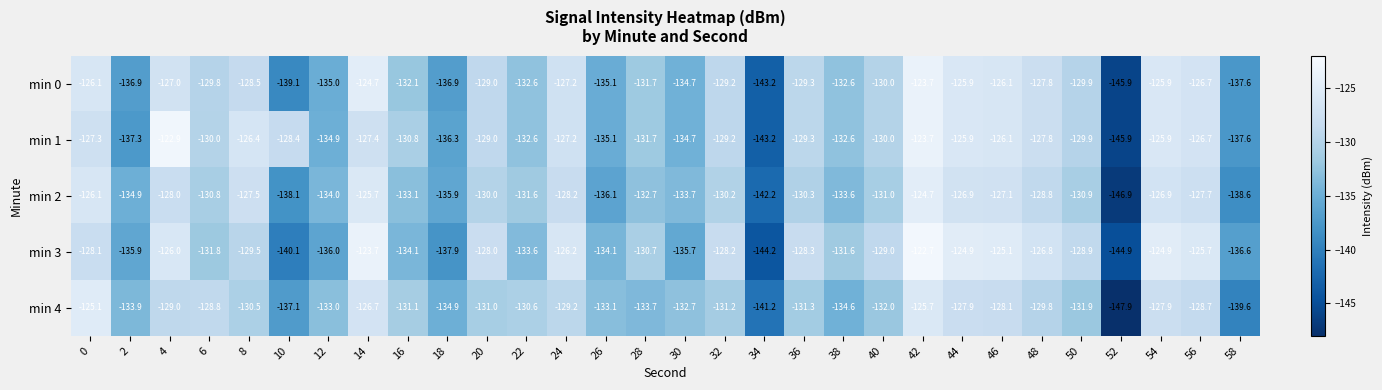

At which category is the sum across all series the highest?

42